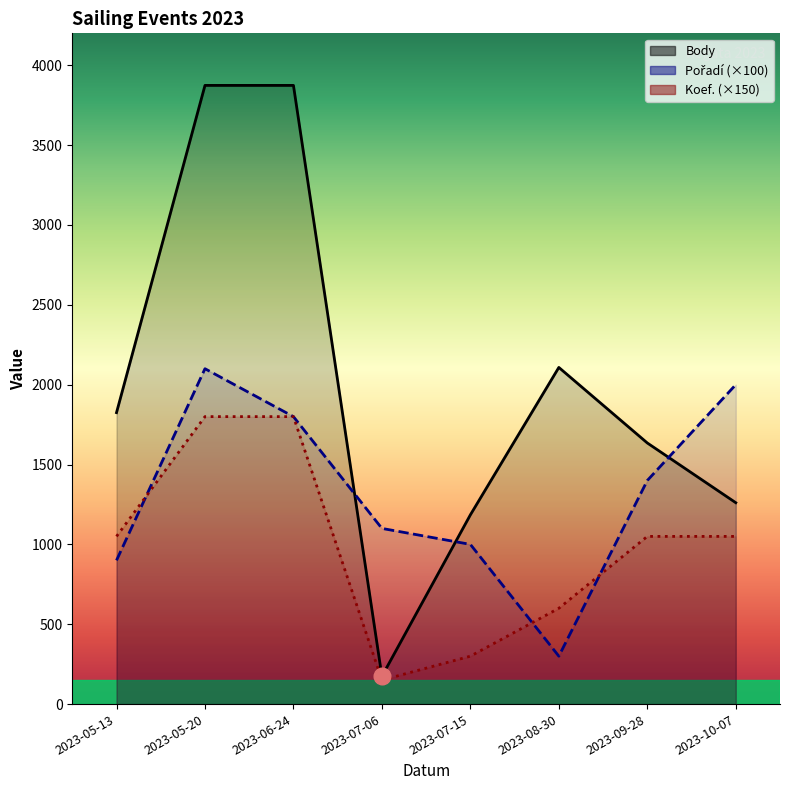

What is the minimum value shown in the chart?

150